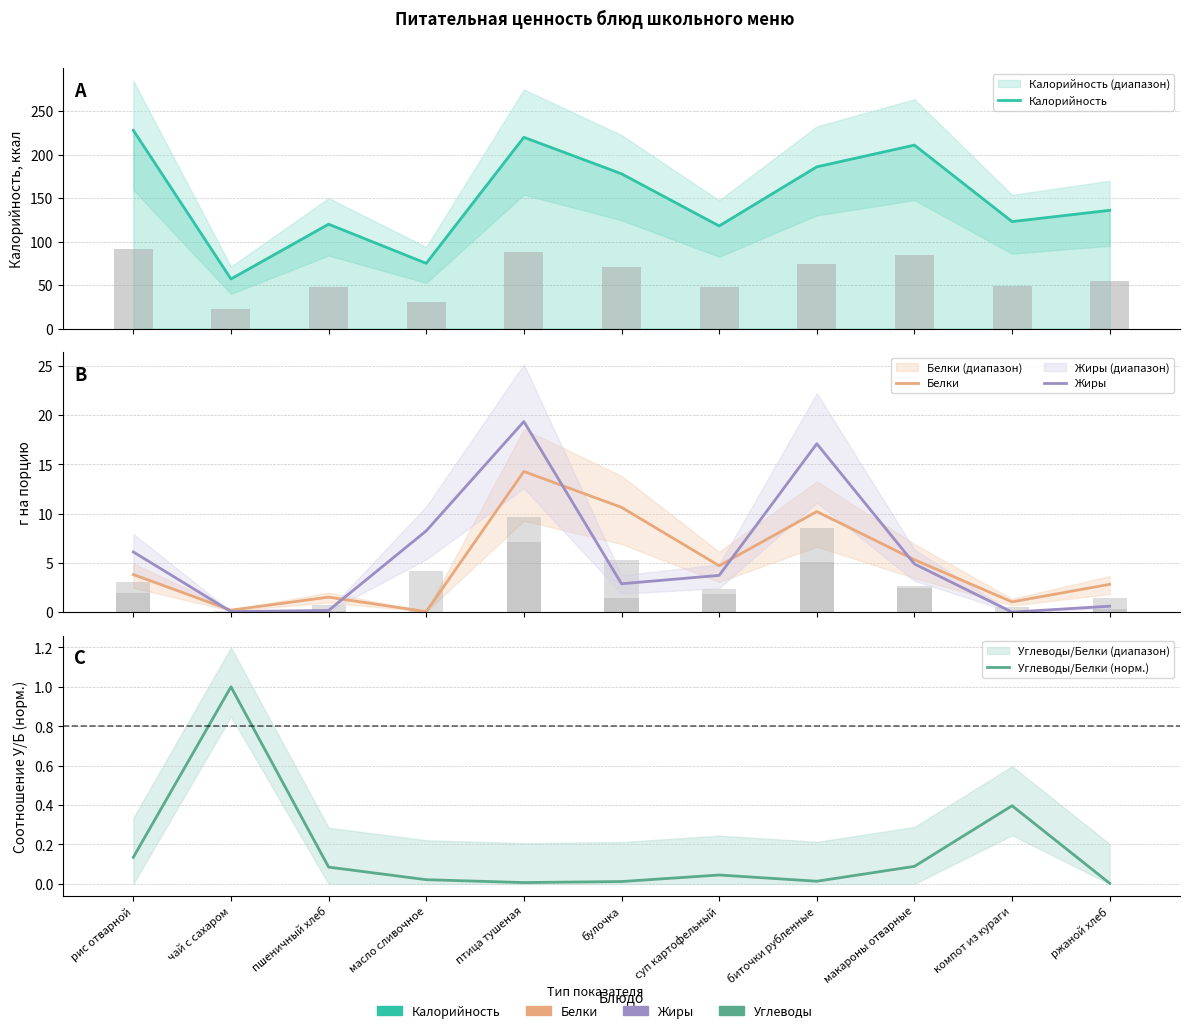

Reading right to left, extract all data points from this chart.

Калорийность: ржаной хлеб=136.0	компот из кураги=123.0	макароны отварные=211.0	биточки рубленные=186.0	суп картофельный=118.0	булочка=178.0	птица тушеная=220.0	масло сливочное=75.0	пшеничный хлеб=120.0	чай с сахаром=57.0	рис отварной=228.0
Белки: ржаной хлеб=2.8	компот из кураги=1.0	макароны отварные=5.3	биточки рубленные=10.2	суп картофельный=4.7	булочка=10.6	птица тушеная=14.3	масло сливочное=0.1	пшеничный хлеб=1.5	чай с сахаром=0.2	рис отварной=3.8
Жиры: ржаной хлеб=0.6	компот из кураги=0.0	макароны отварные=4.9	биточки рубленные=17.1	суп картофельный=3.7	булочка=2.9	птица тушеная=19.4	масло сливочное=8.2	пшеничный хлеб=0.2	чай с сахаром=0.1	рис отварной=6.1
Углеводы/Белки (норм.): ржаной хлеб=0.0	компот из кураги=0.4	макароны отварные=0.1	биточки рубленные=0.0	суп картофельный=0.0	булочка=0.0	птица тушеная=0.0	масло сливочное=0.0	пшеничный хлеб=0.1	чай с сахаром=1.0	рис отварной=0.1